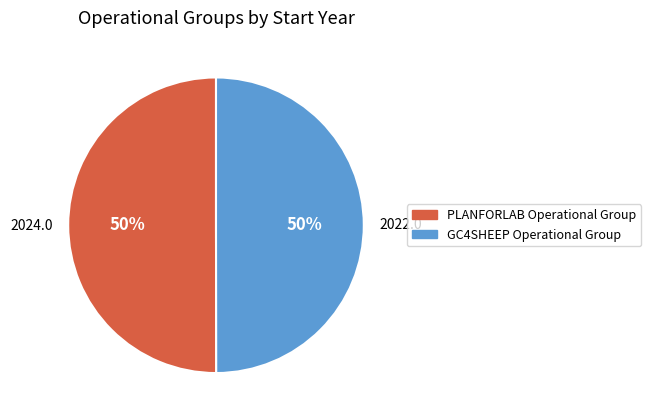

Approximately how many times larger is the value at GC4SHEEP Operational Group compared to PLANFORLAB Operational Group?

1.0